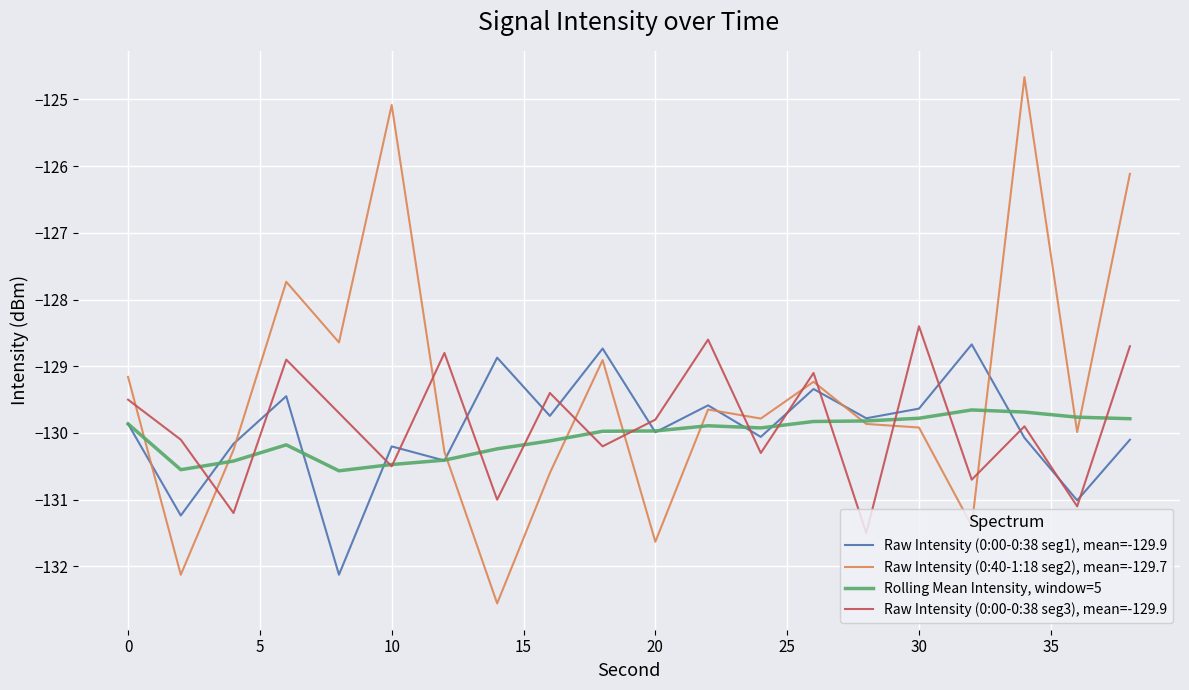

What is the greatest value displayed?

-124.7